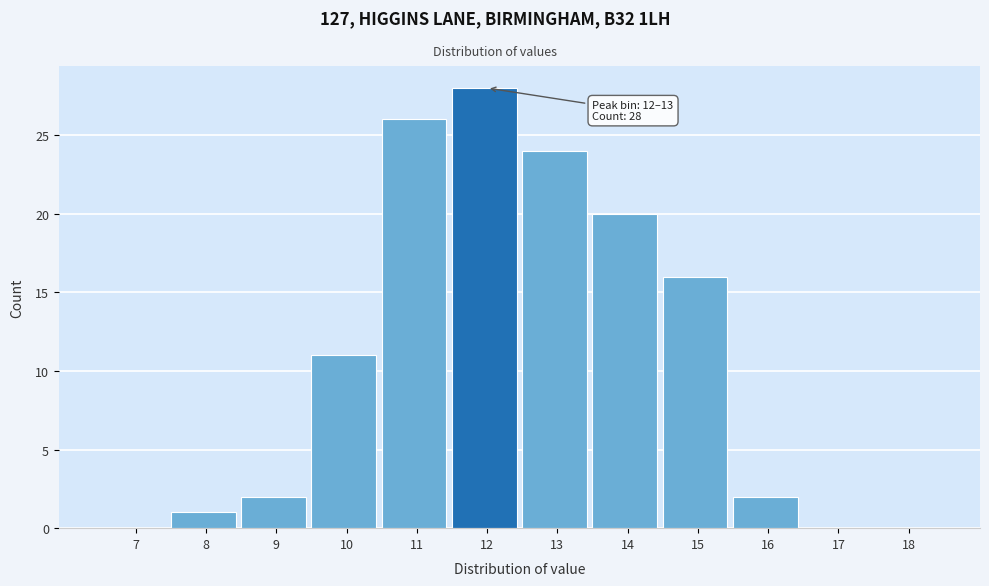

Reading left to right, list all the values displayed in this chart.

7=0	8=1	9=2	10=11	11=26	12=28	13=24	14=20	15=16	16=2	17=0	18=0